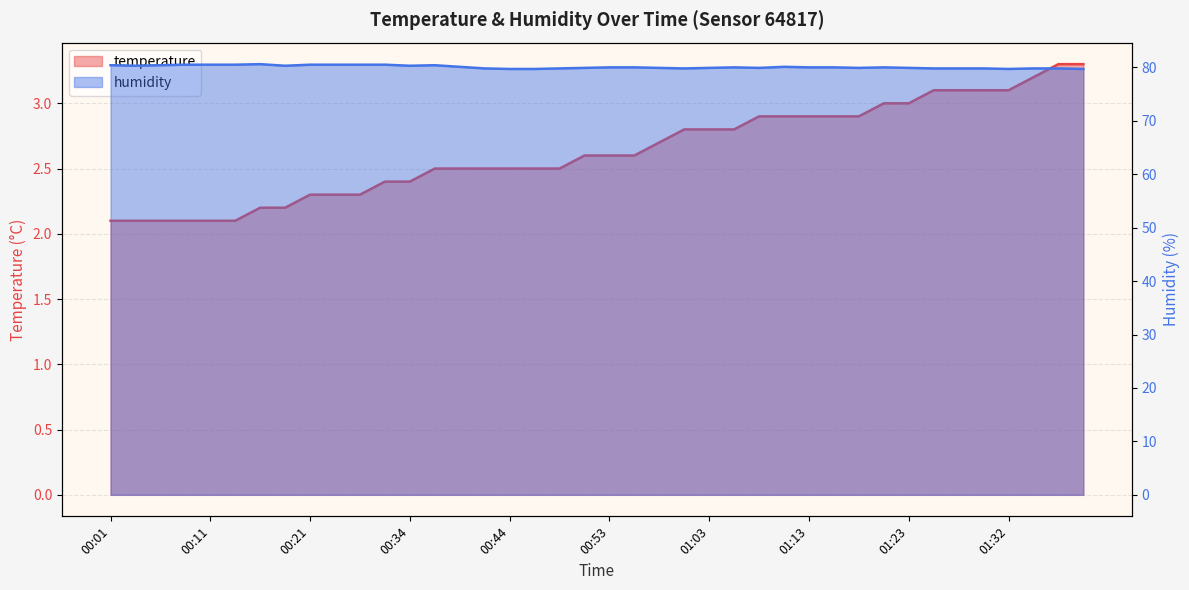

What is the maximum value for temperature?

3.3